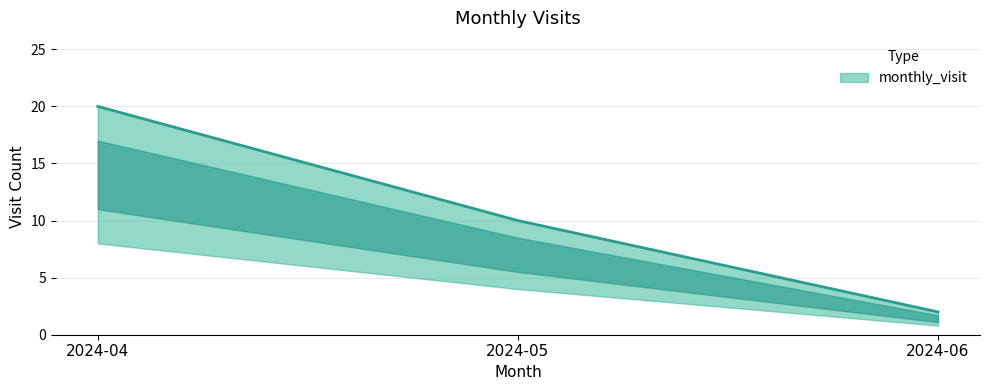

Reading right to left, transcribe all the data shown in this chart.

2024-06=2	2024-05=10	2024-04=20